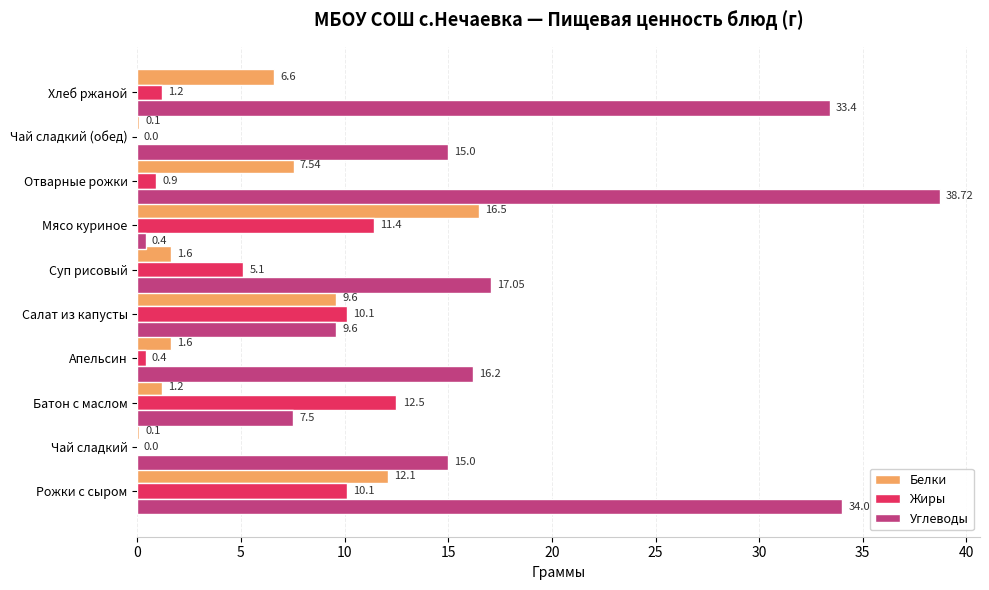

What is the sum of all Жиры values?

51.7